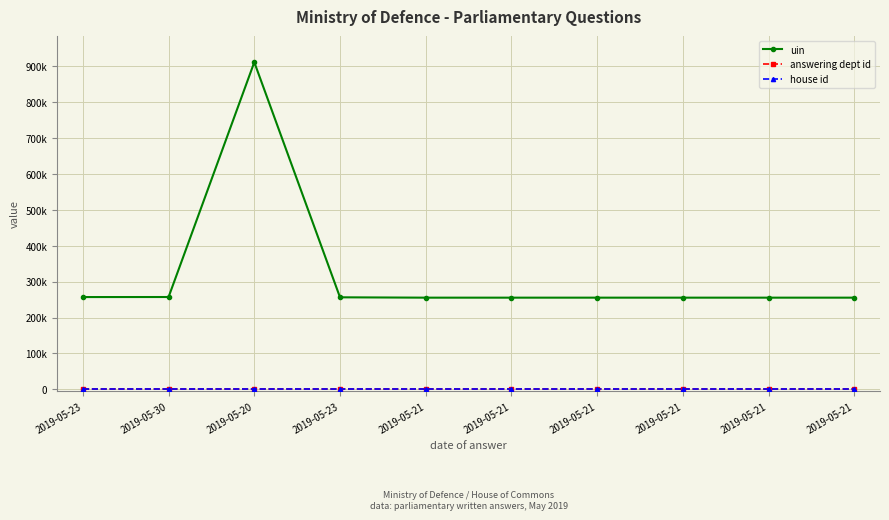

How many series are shown in this chart?

3